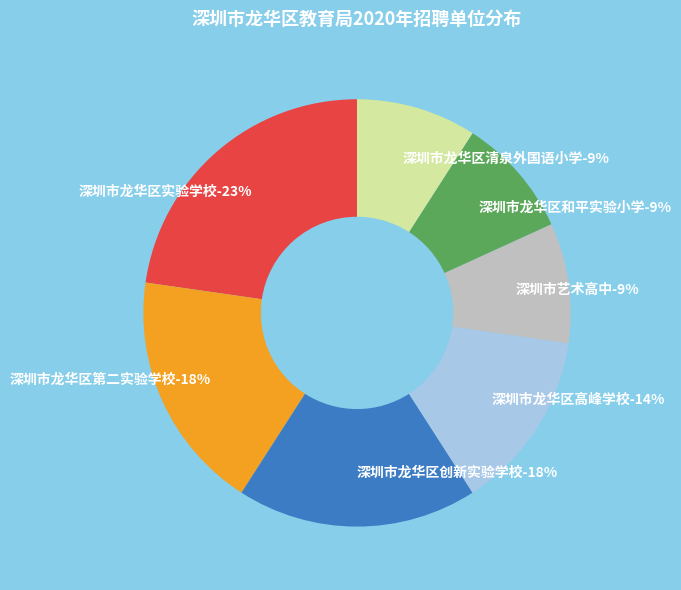

Which category has the biggest portion of the pie?

深圳市龙华区实验学校